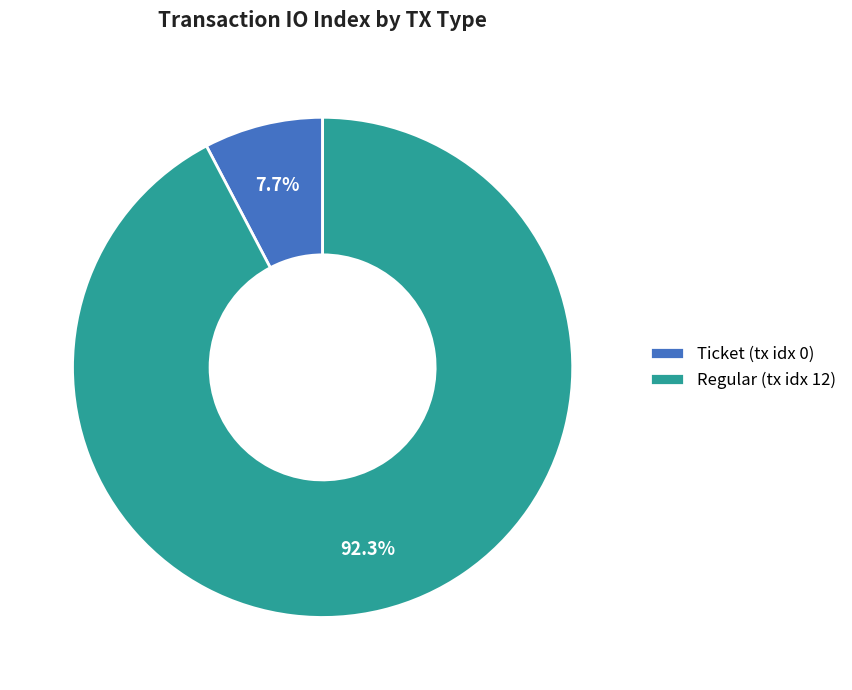

Which has a higher value, Regular (tx idx 12) or Ticket (tx idx 0)?

Regular (tx idx 12)